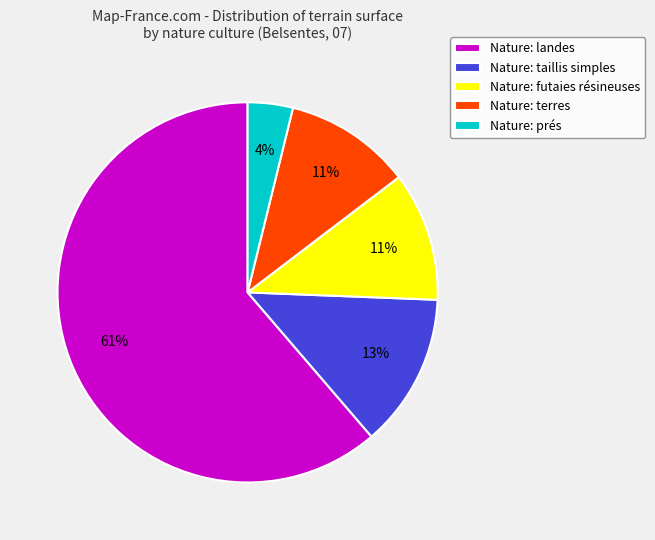

How many slices are in this pie chart?

5